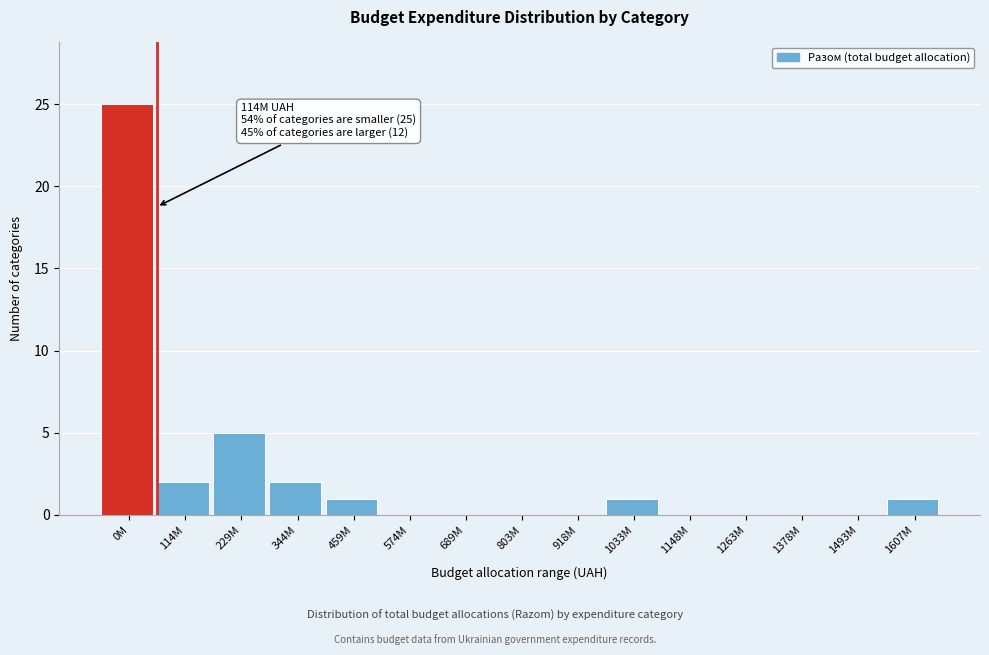

Reading left to right, list all the values displayed in this chart.

0M=25	114M=2	229M=5	344M=2	459M=1	574M=0	689M=0	803M=0	918M=0	1033M=1	1148M=0	1263M=0	1378M=0	1493M=0	1607M=1